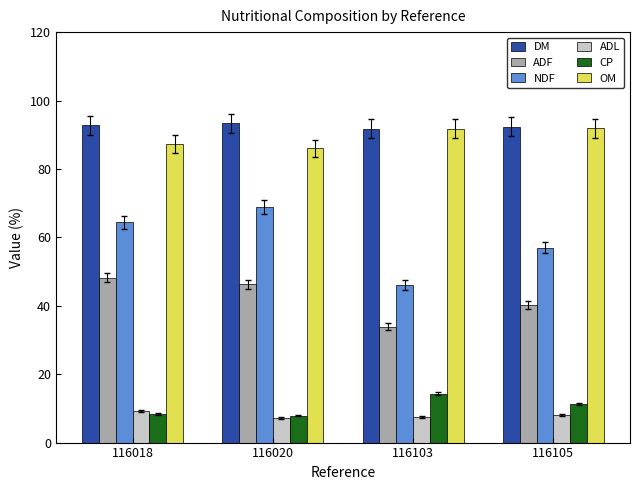

What is the difference between the maximum and second lowest values in the CP series?

5.9